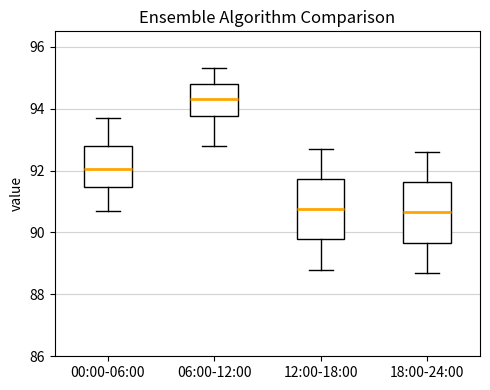

Reading left to right, read every box against the y-axis: the position of its median line, the range the box covers, and the ends of its whiskers. The values are not printed on the chart, so give them approximately, as read against the axis.

00:00-06:00: median 92.0, box 91.4 to 92.8, whiskers 90.8 to 93.8
06:00-12:00: median 94.4, box 93.8 to 94.8, whiskers 92.8 to 95.4
12:00-18:00: median 90.8, box 89.8 to 91.8, whiskers 88.8 to 92.8
18:00-24:00: median 90.6, box 89.6 to 91.6, whiskers 88.8 to 92.6